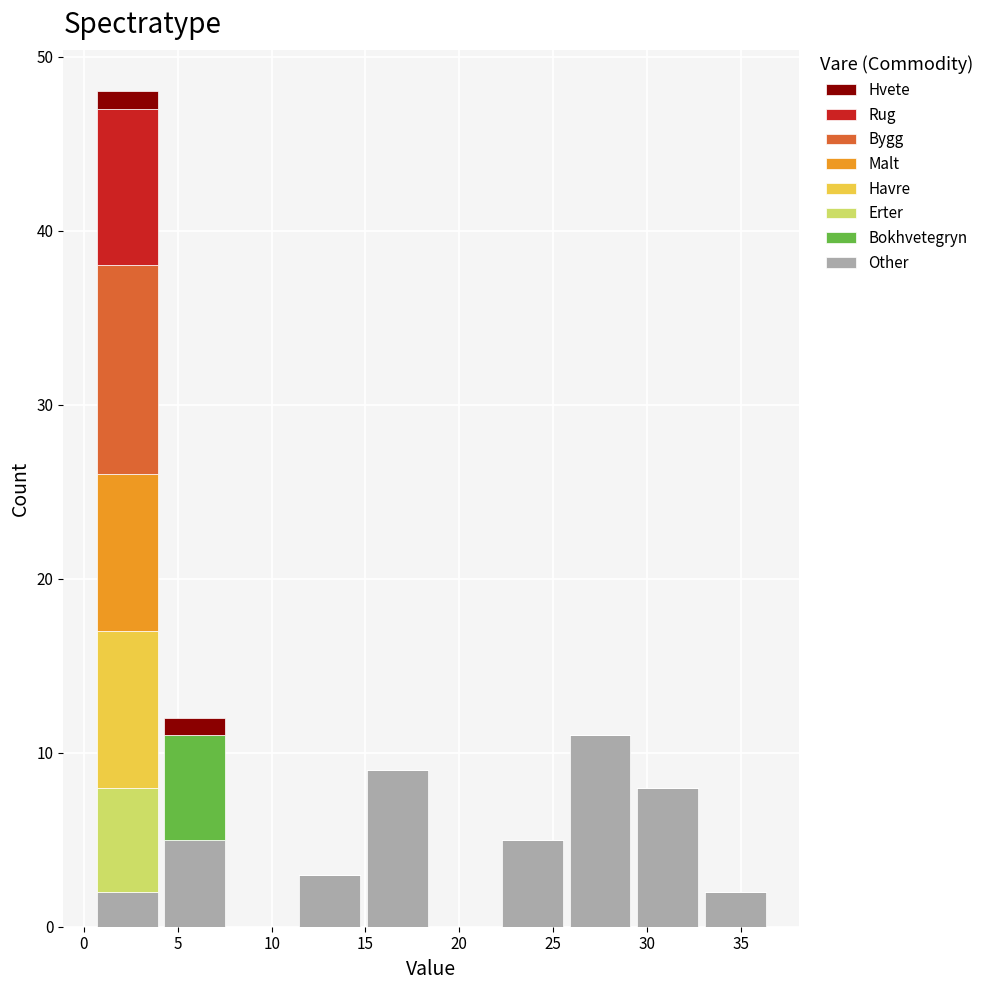

Reading left to right, list every stacked bar in this chart as the range it spans on the x-axis followed by its total height. Neither the bar edges nor the heights are printed on the chart, so give them approximately, as read against the axes.

0.5 to 4.1: 48
4.1 to 7.7: 12
7.7 to 11.3: 0
11.3 to 14.9: 3
14.9 to 18.5: 9
18.5 to 22.1: 0
22.1 to 25.7: 5
25.7 to 29.3: 11
29.3 to 32.9: 8
32.9 to 36.5: 2